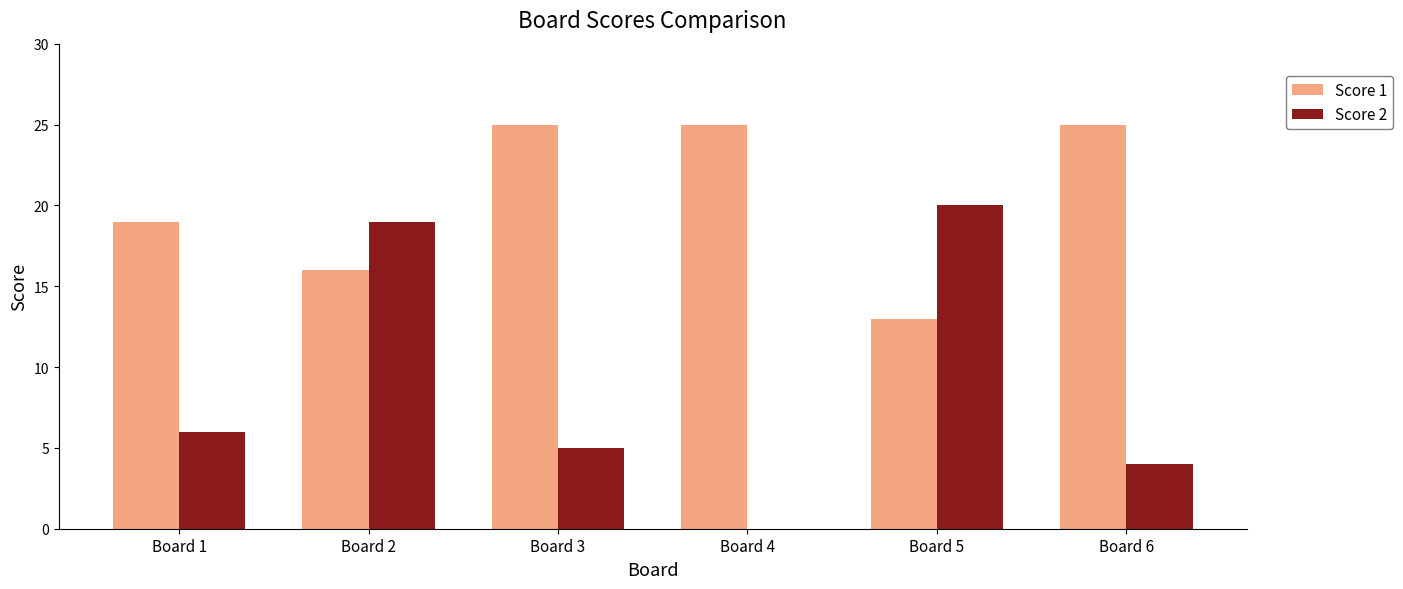

What are all the series names shown in the legend?

Score 1, Score 2